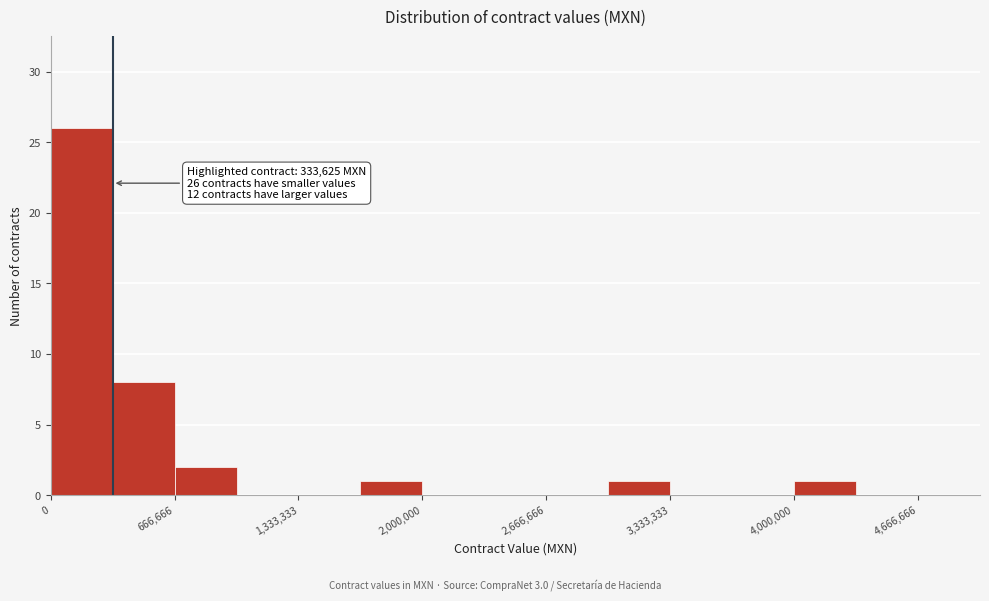

Around what value on the x-axis is the tallest bar? Give the approximate position of its centre, as read against the axis.

200000